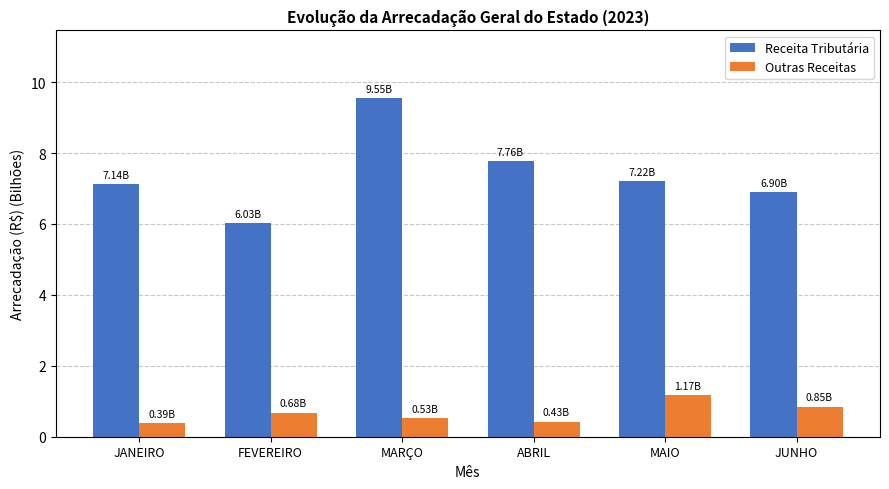

List the series in order of their peak value, lowest first.

Outras Receitas, Receita Tributária